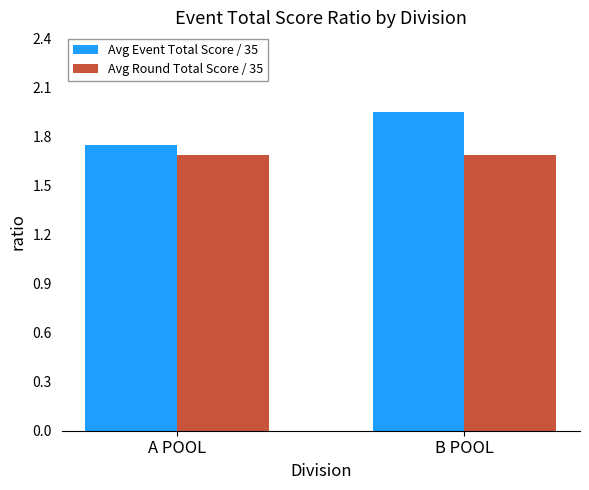

Does the chart contain stacked bars?

No